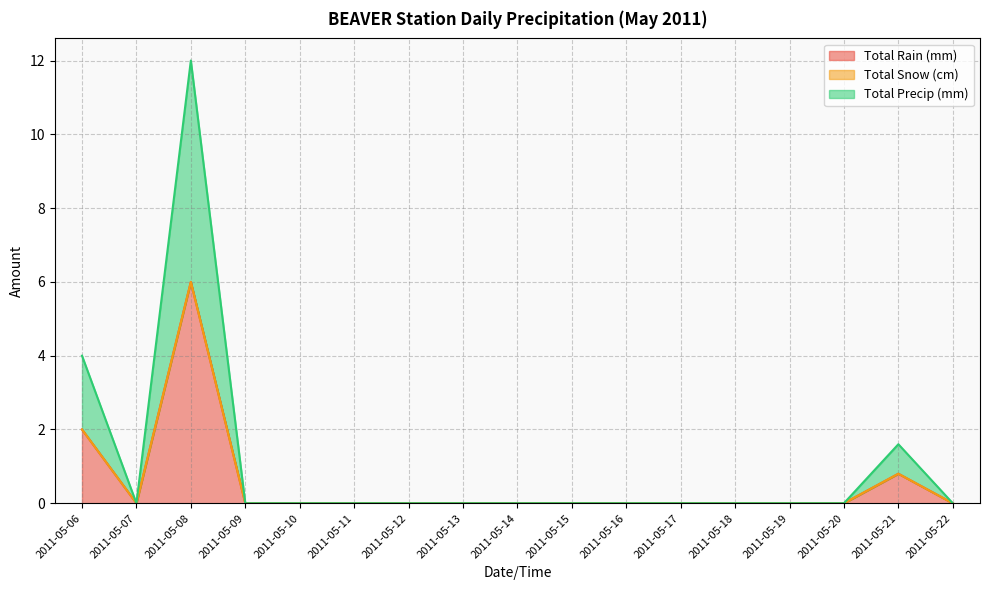

At which category does Total Precip (mm) reach its first local peak?

2011-05-08